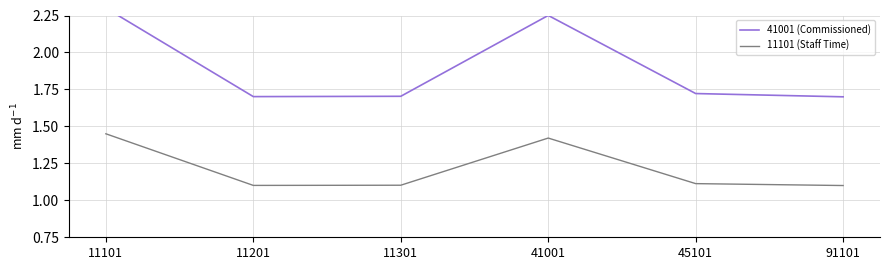

What is the smallest value displayed?

1.1